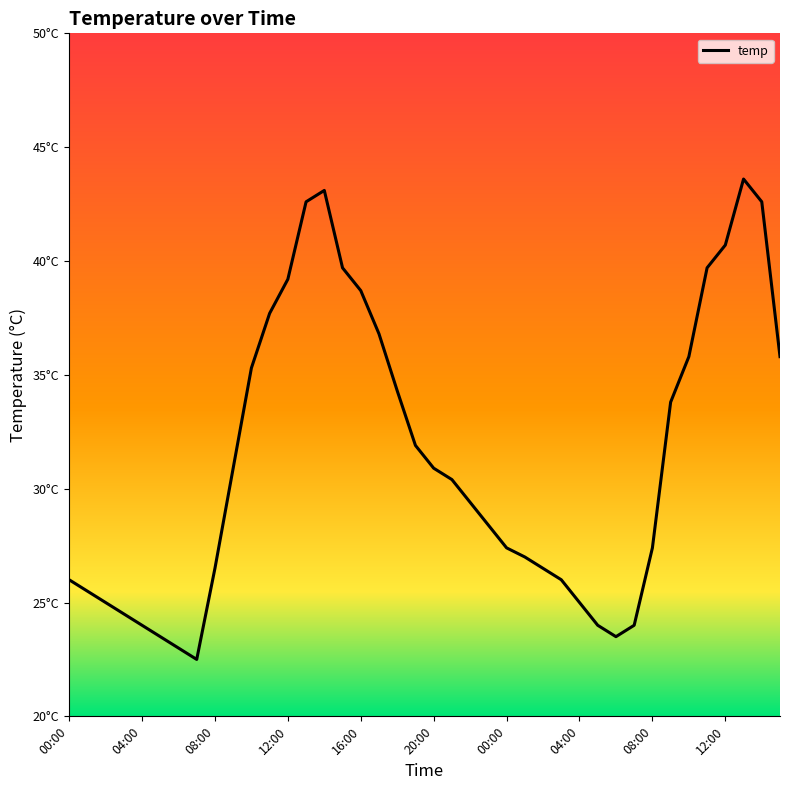

Does the chart have visible grid lines?

No